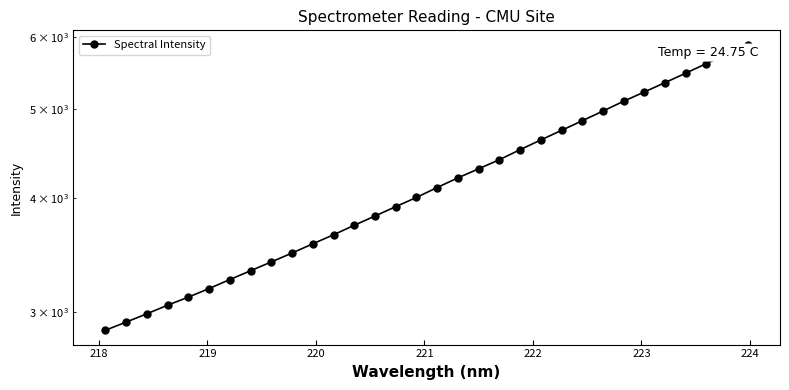

How many data points are above 4103?

16